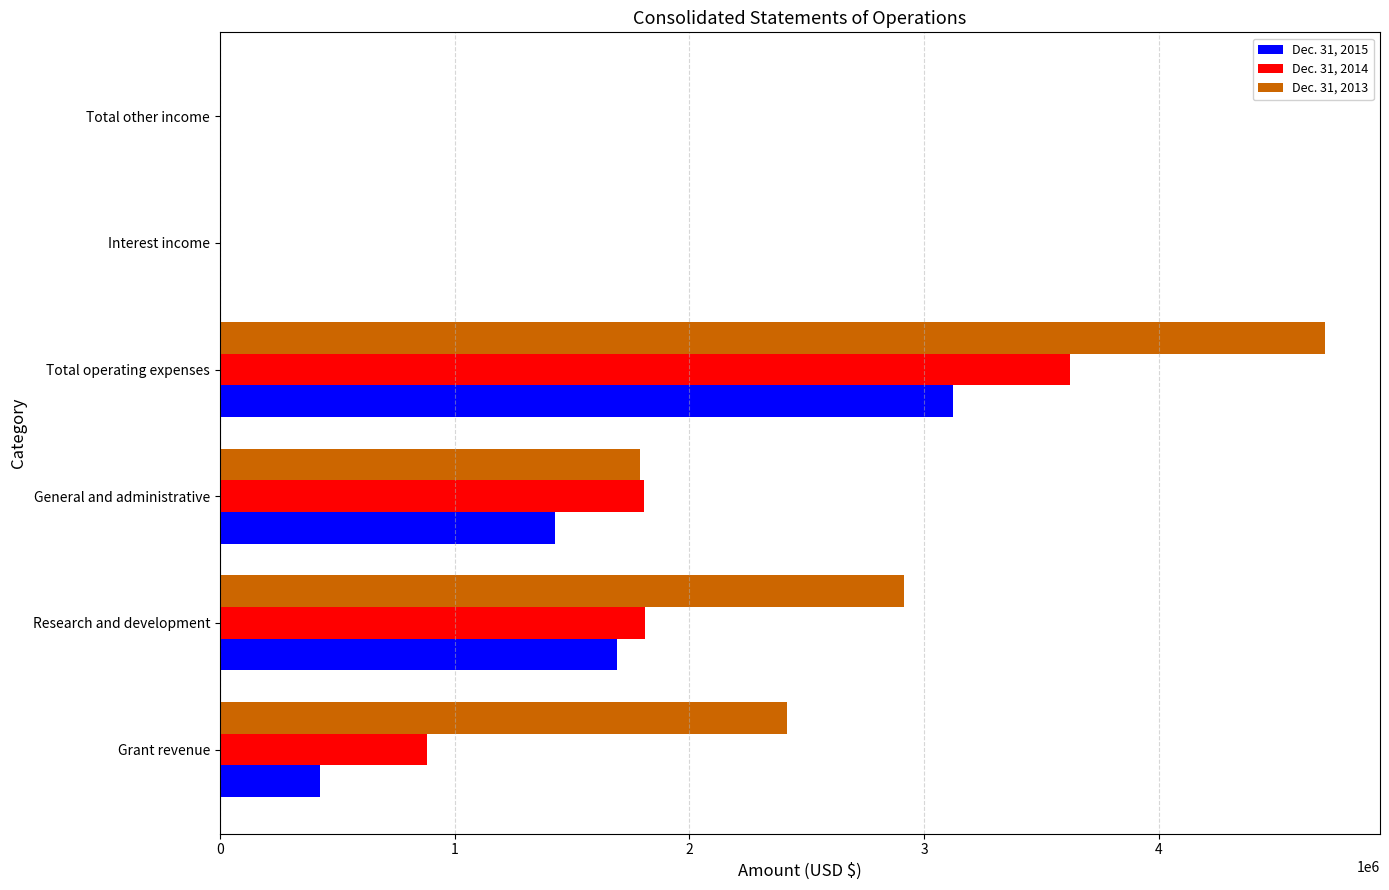

Is it true that Dec. 31, 2015 equals 763972 at General and administrative?

False